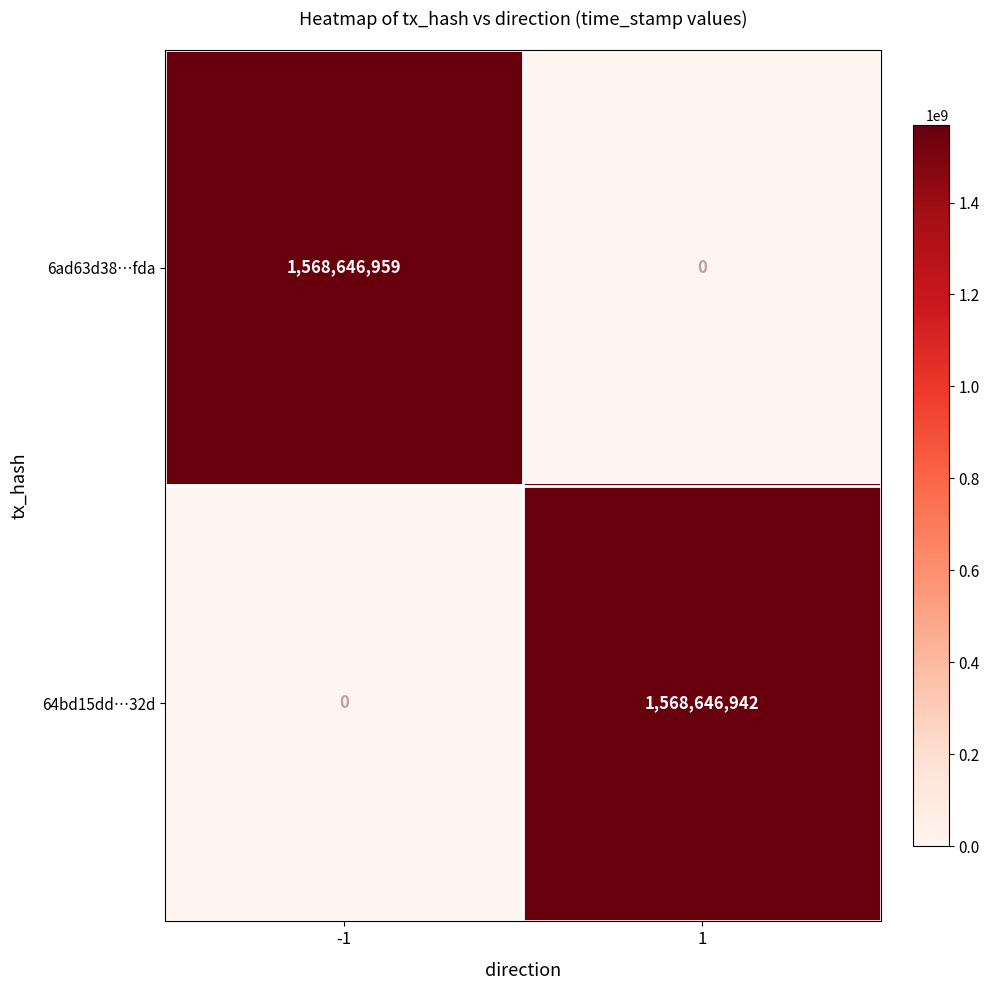

How many positive values does the 6ad63d38d559d198ffb171973a892aa2f634fda series have?

1